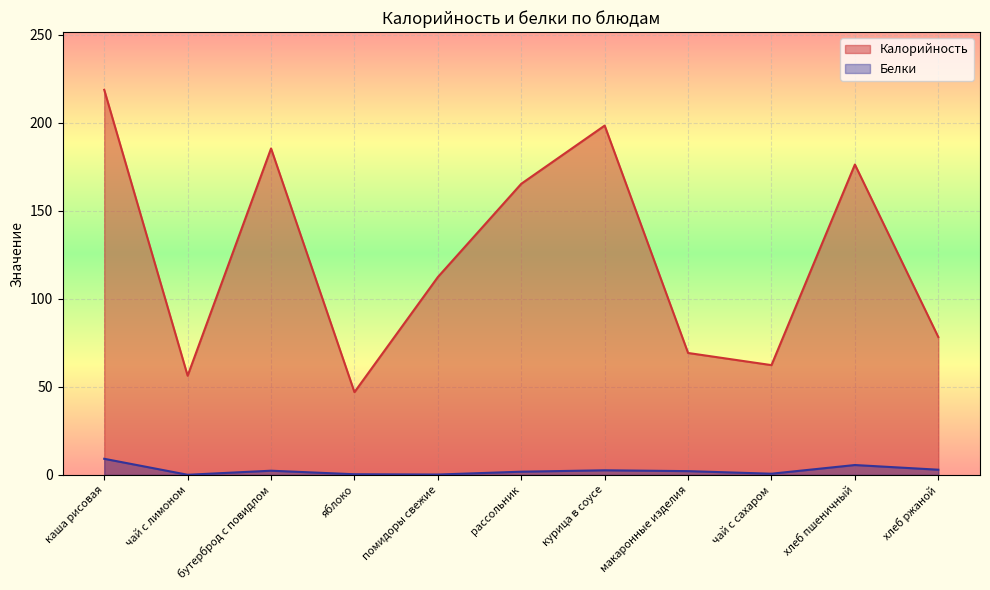

Where does the Белки series first go above 2?

каша рисовая